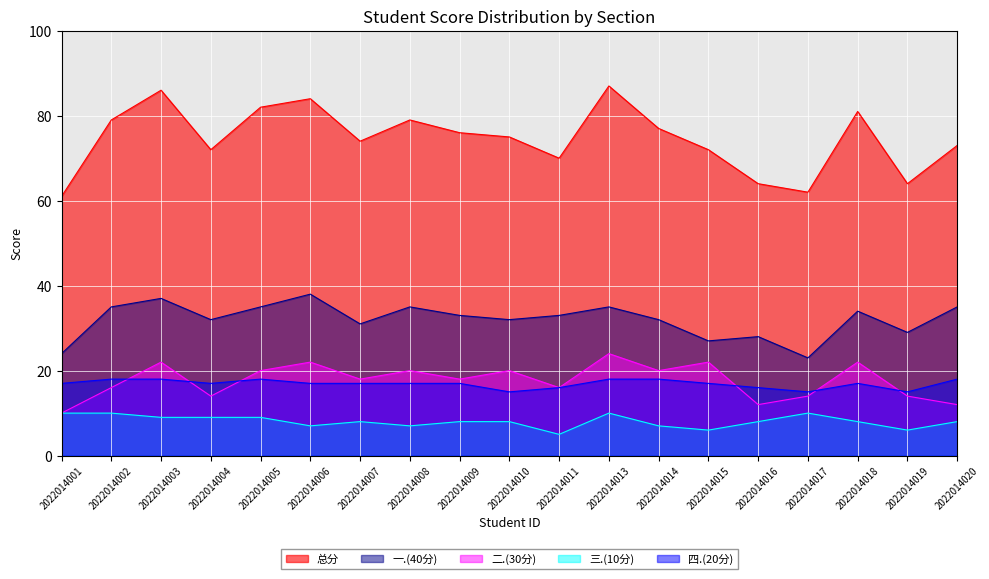

True or false: 二.(30分) and 总分 cross at least once.

False